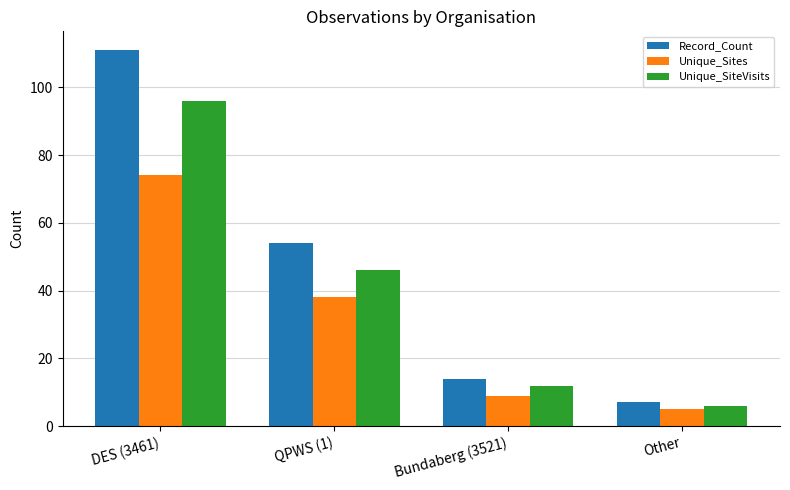

The Unique_Sites series shows 19 at QPWS (1). True or false?

False